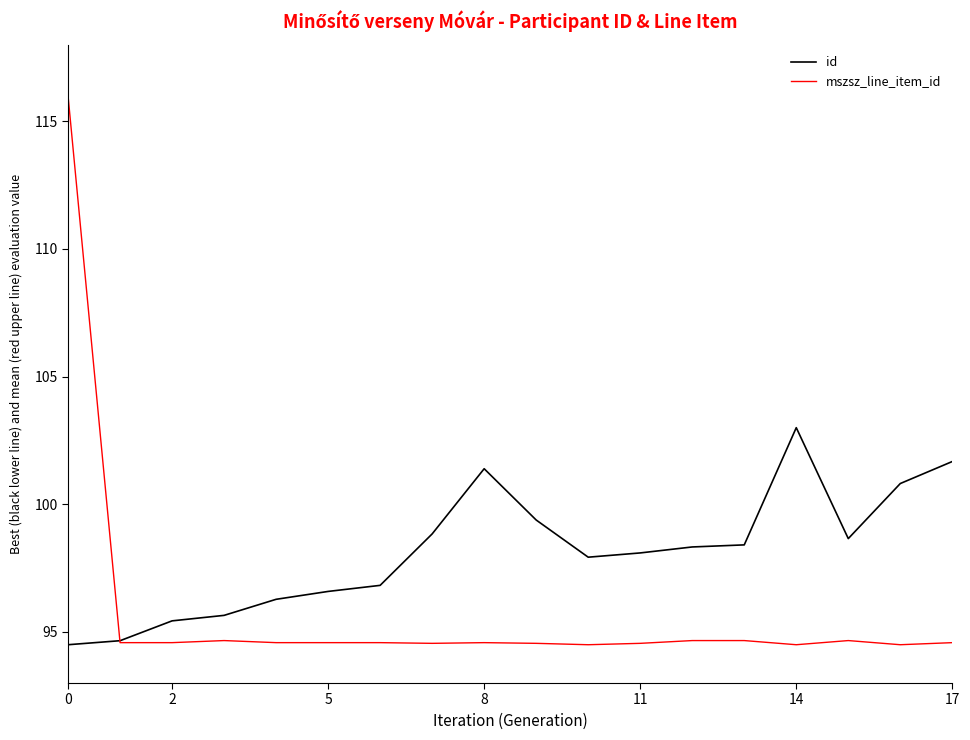

Which series ends up on top after the final intersection of id and mszsz_line_item_id?

id